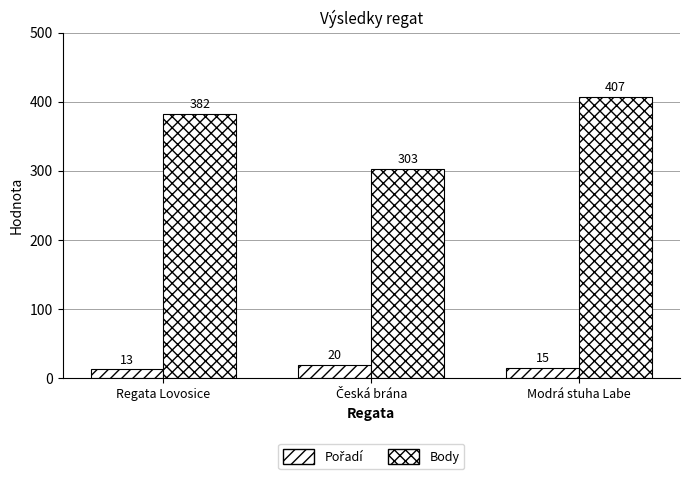

What is the difference between the maximum and minimum values in the Body series?

104